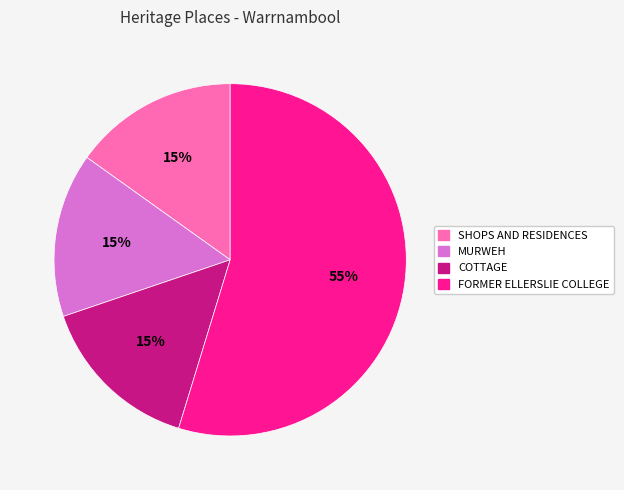

To the nearest percent, what is the combined percentage of COTTAGE and MURWEH?

30%